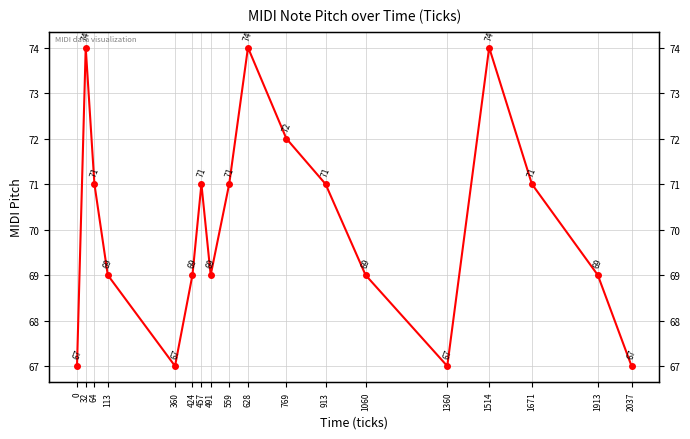

How many data points are above 71?

4